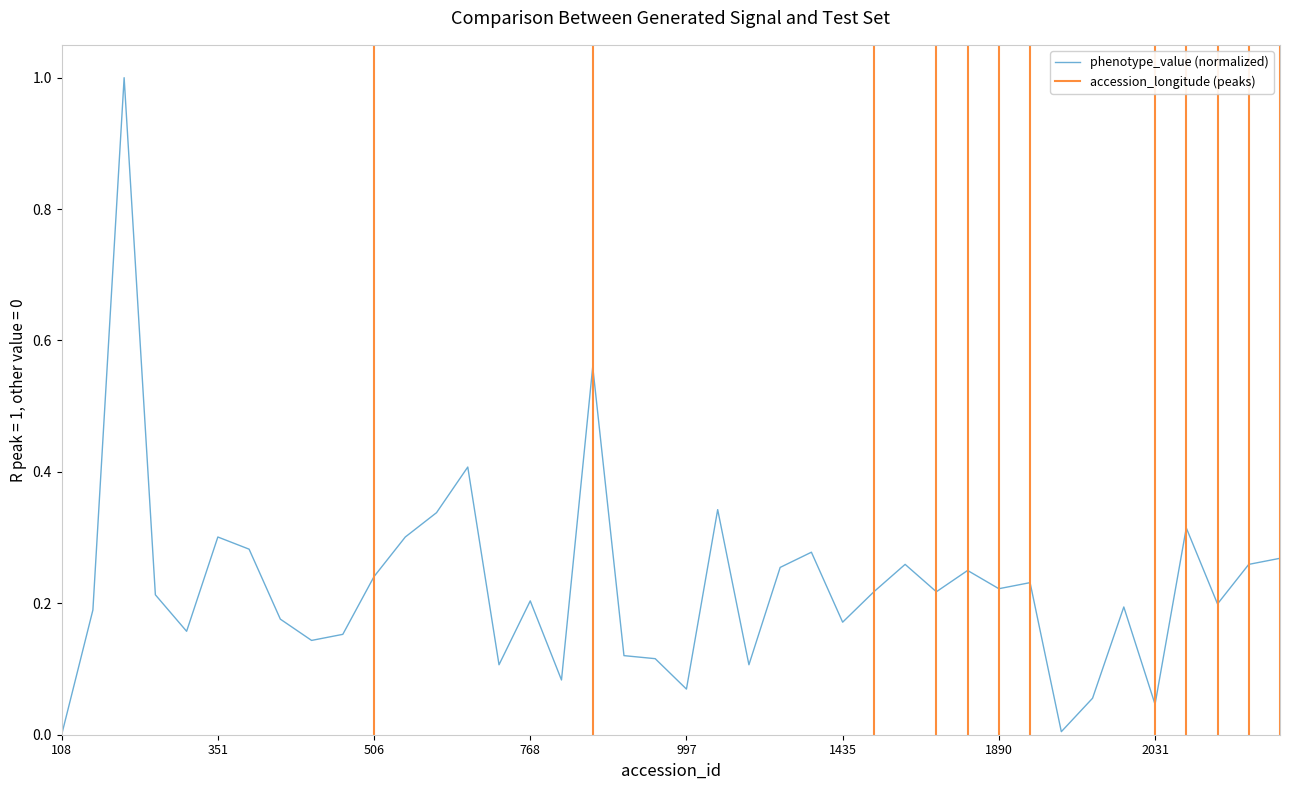

What is the difference between the values at 2202 and 870?

0.4